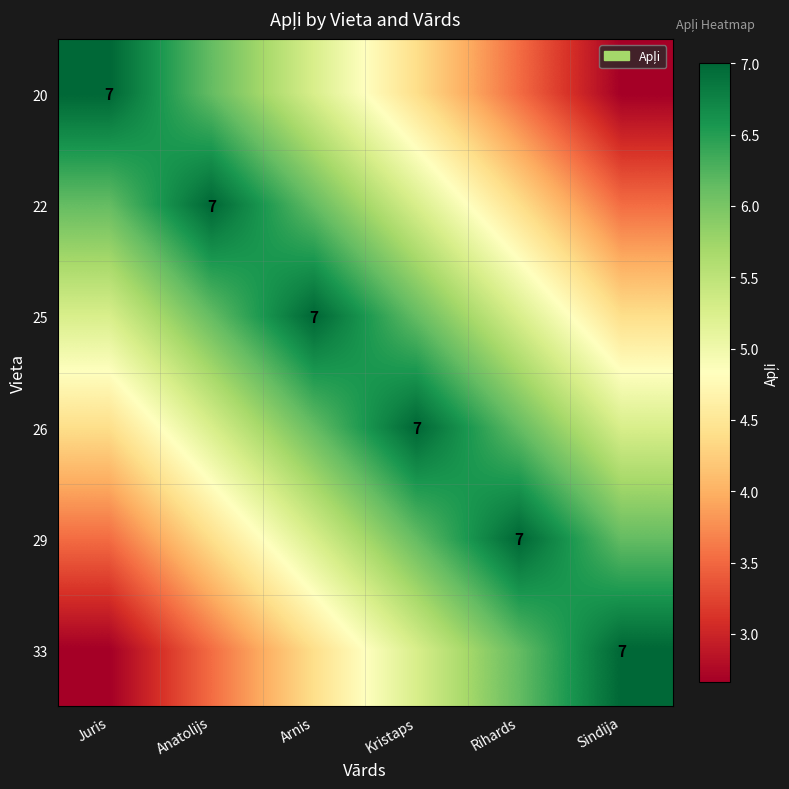

At Anatolijs, list the series in order from smallest to largest.

33, 29, 26, 20, 25, 22